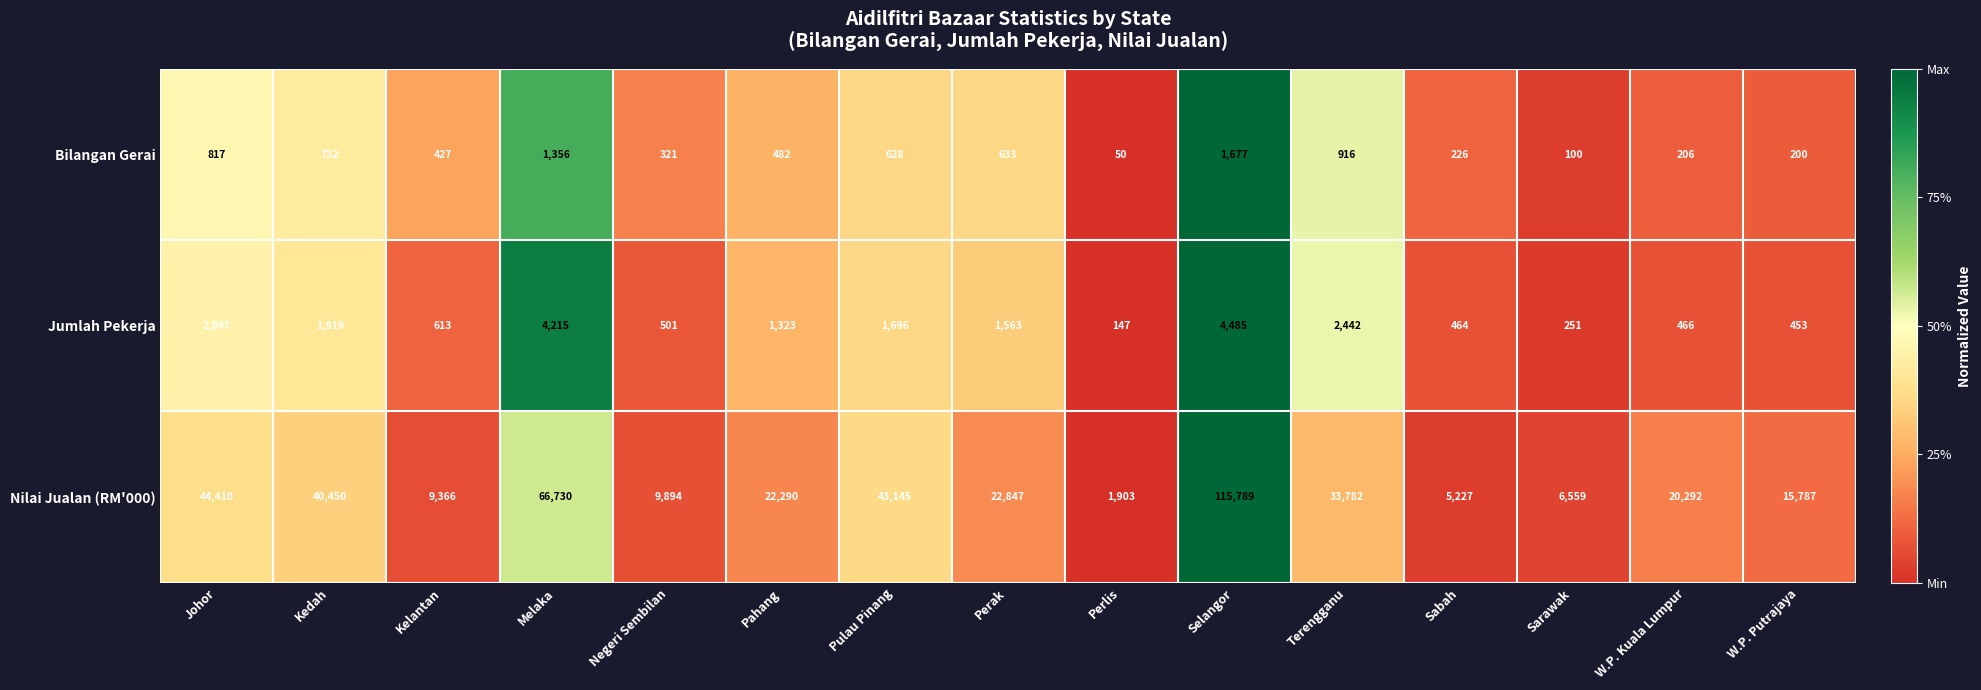

Between Johor and Sabah, which series saw the biggest shift?

Nilai Jualan (RM'000)